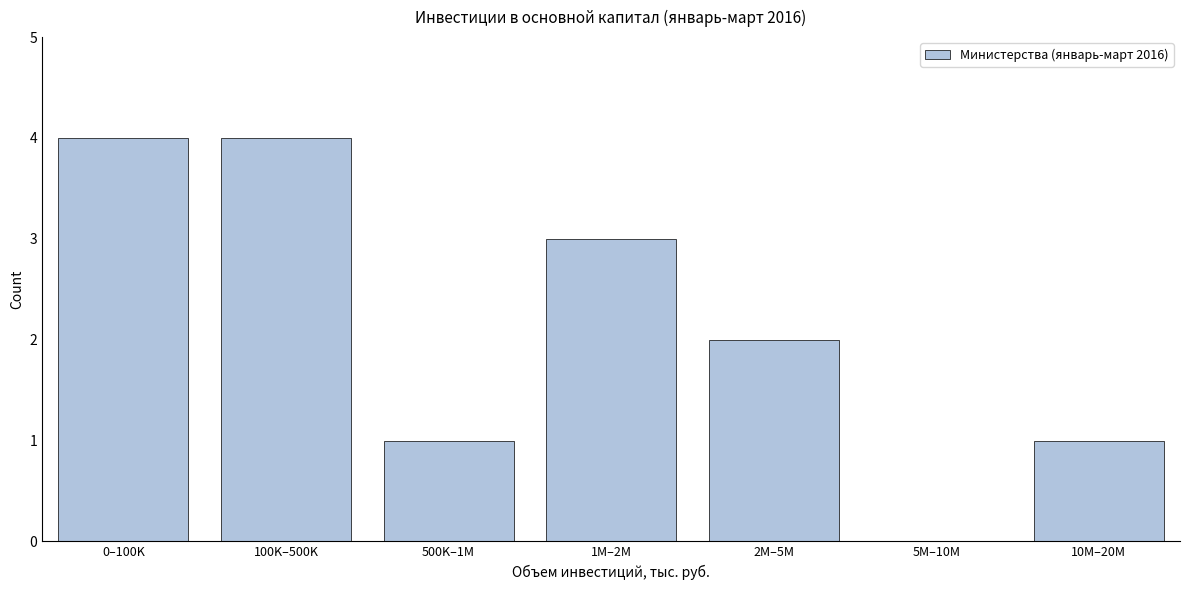

Reading right to left, list all the values displayed in this chart.

10M–20M=1	5M–10M=0	2M–5M=2	1M–2M=3	500K–1M=1	100K–500K=4	0–100K=4